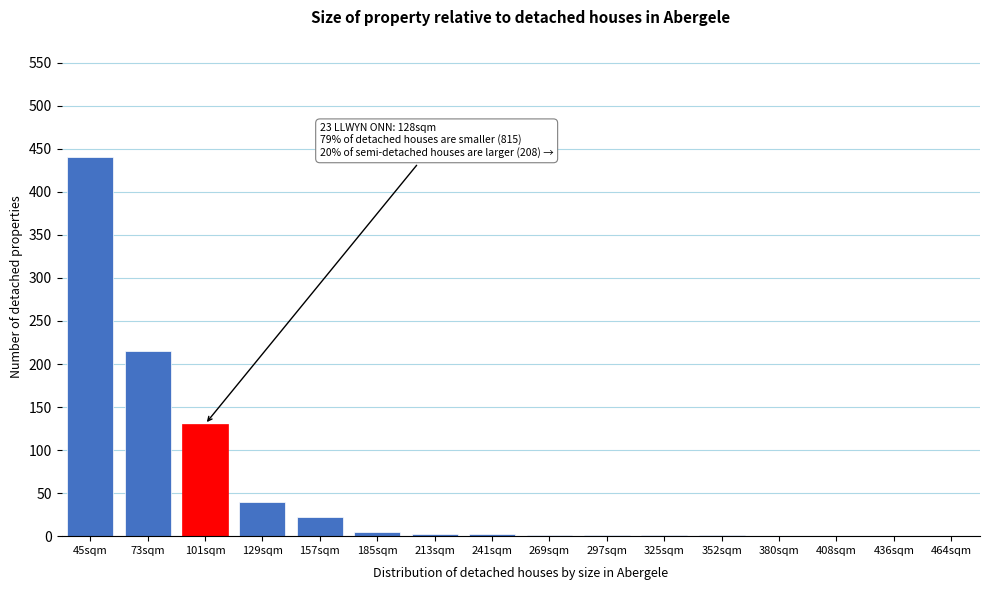

At which category does the chart reach its peak across all series?

45sqm